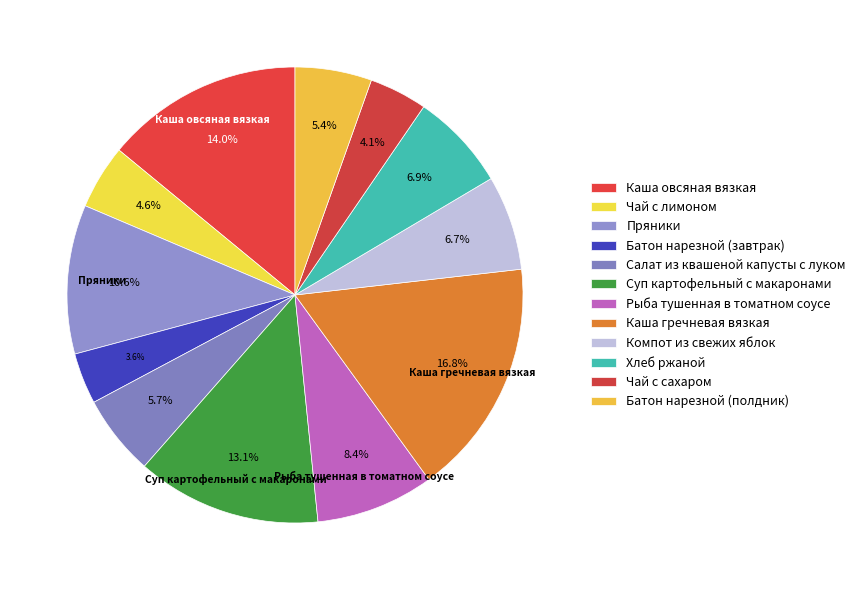

True or false: Чай с лимоном accounts for 18% of the total.

False